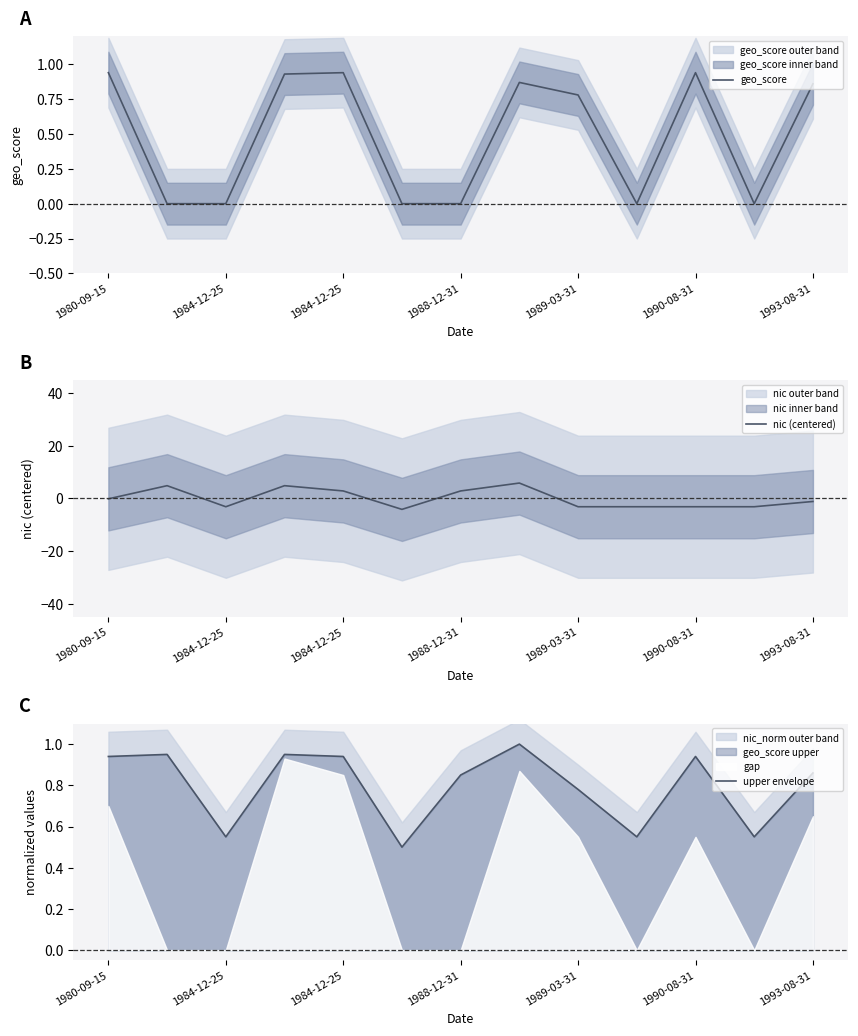

List the series in order of their peak value, lowest first.

geo_score, upper envelope, nic (centered)